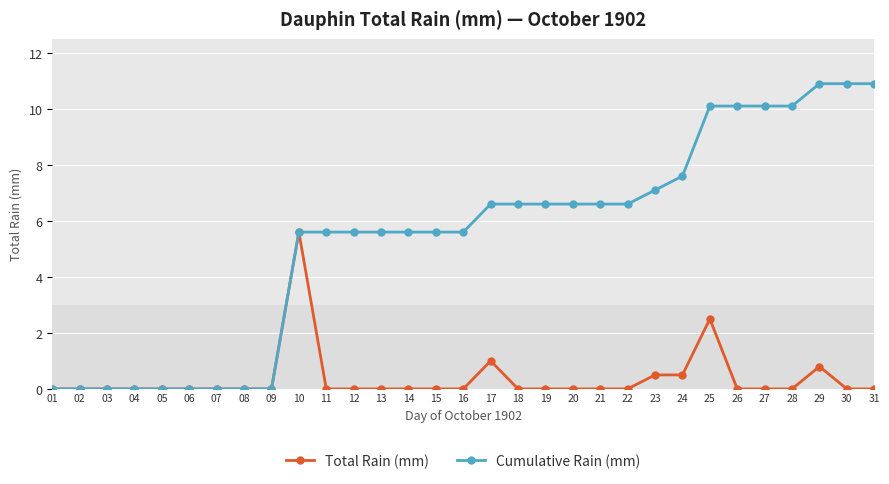

Which series has the widest spread of values?

Cumulative Rain (mm)